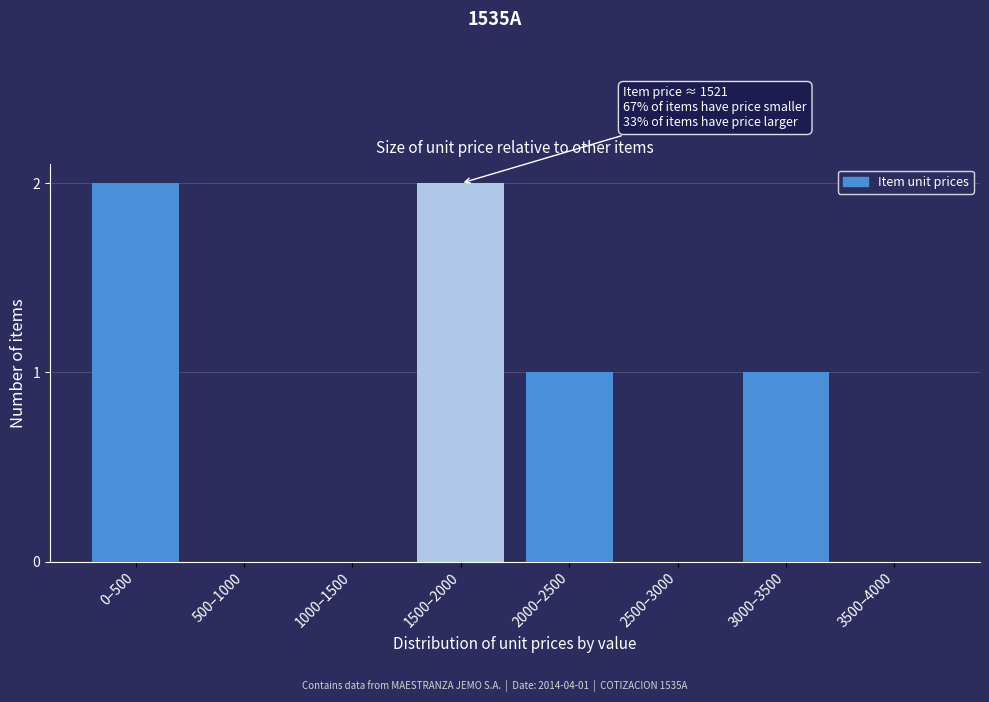

Reading right to left, list all the values displayed in this chart.

3500–4000=0	3000–3500=1	2500–3000=0	2000–2500=1	1500–2000=2	1000–1500=0	500–1000=0	0–500=2